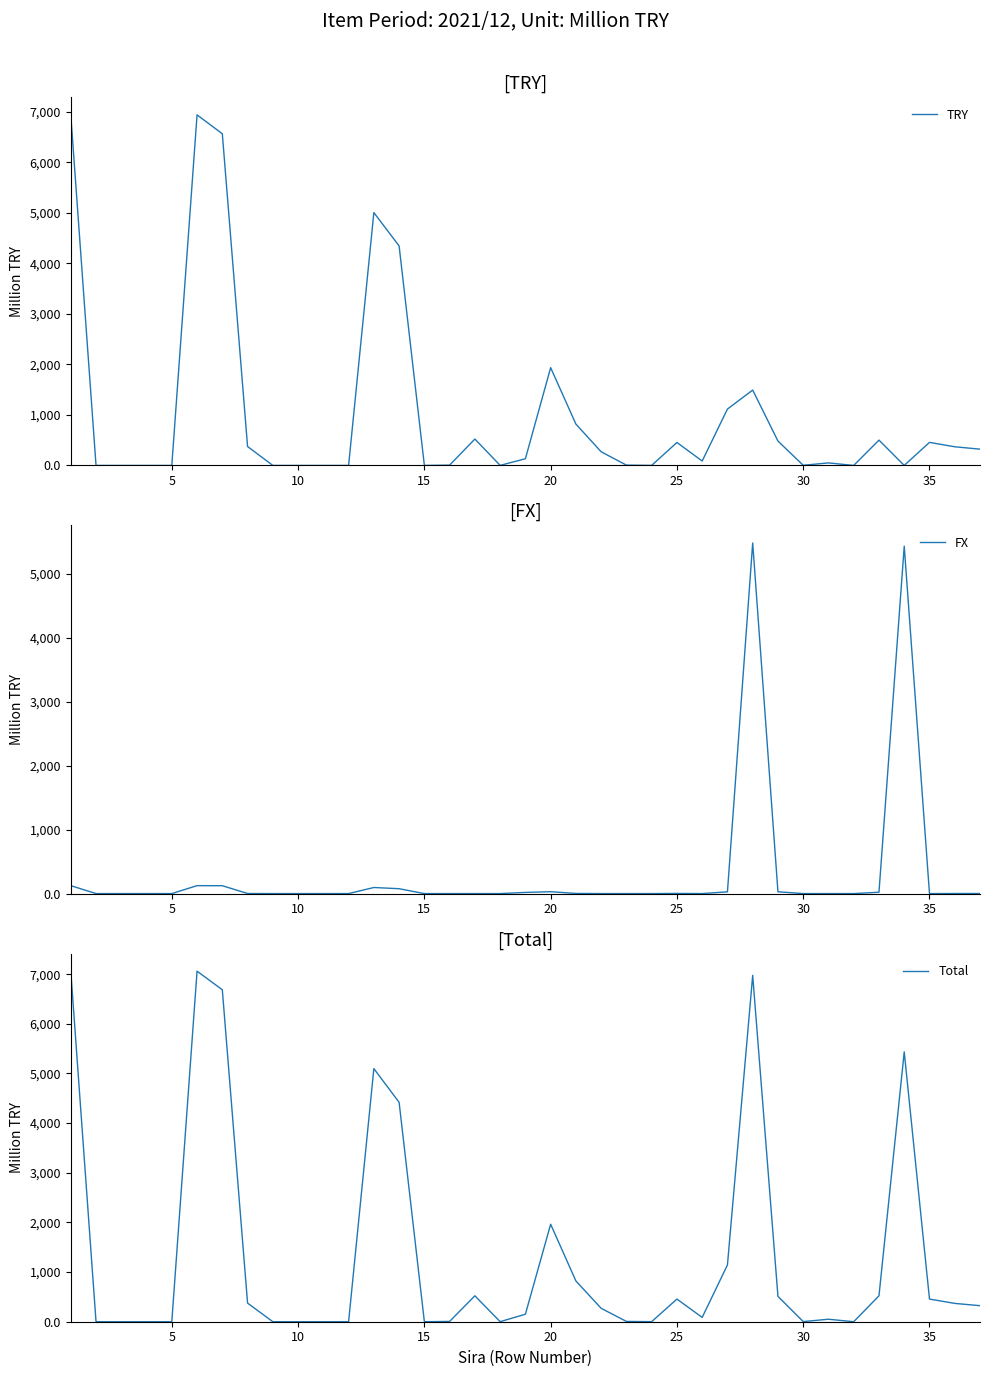

How many distinct data groups are displayed?

3